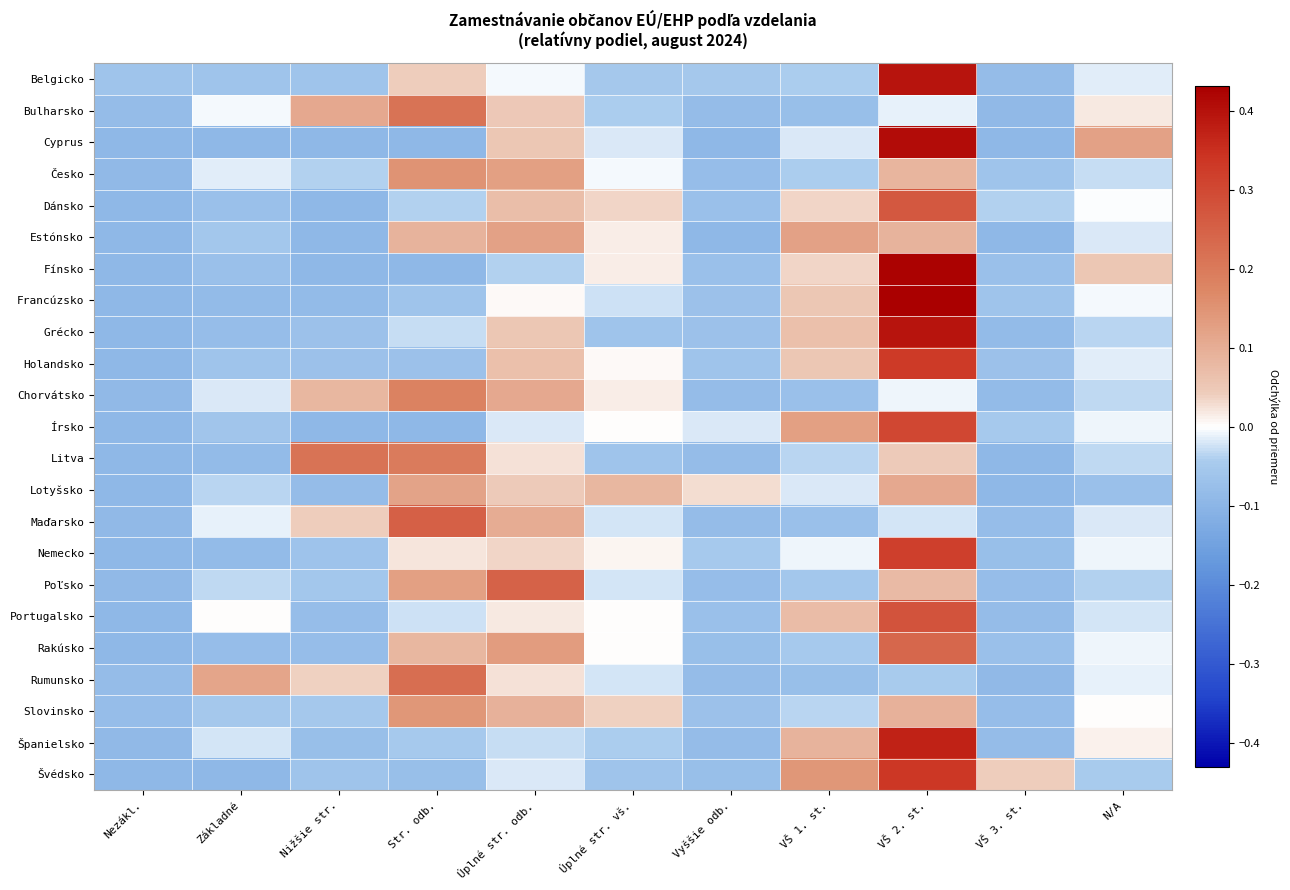

At which category is the sum across all series the highest?

VŠ 2. st.